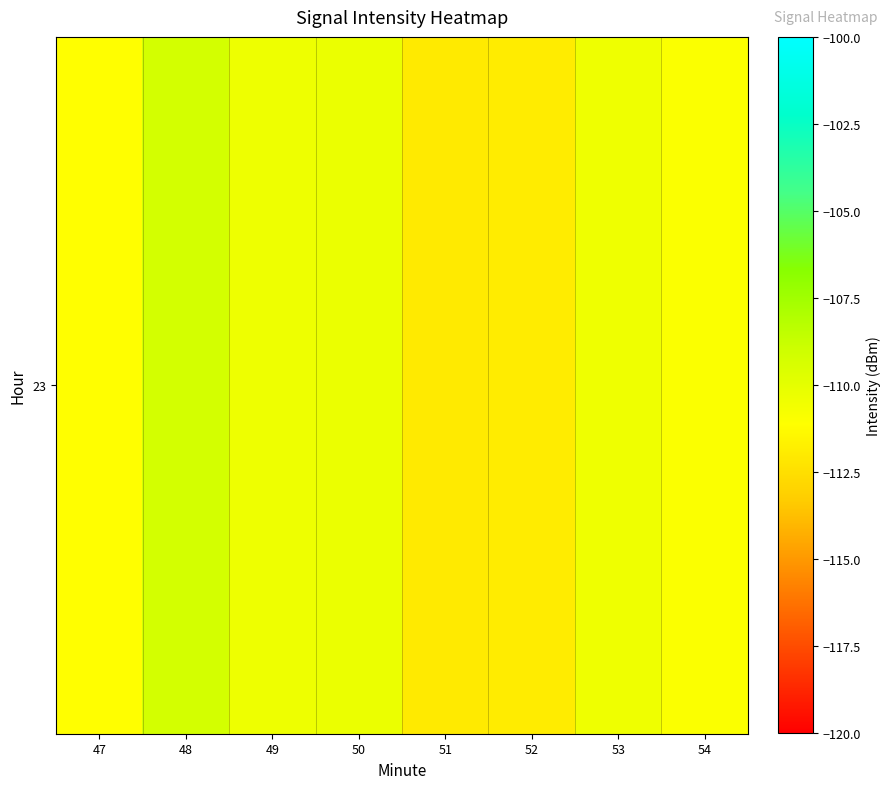

What is the maximum value shown in the chart?

-109.2